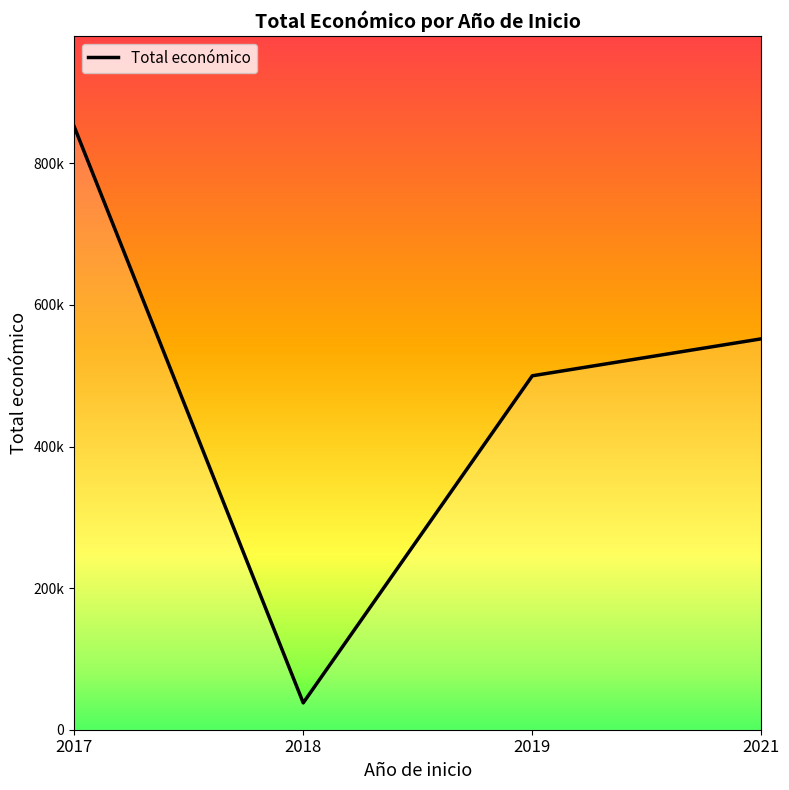

Is this an area chart (filled region under the line)?

Yes